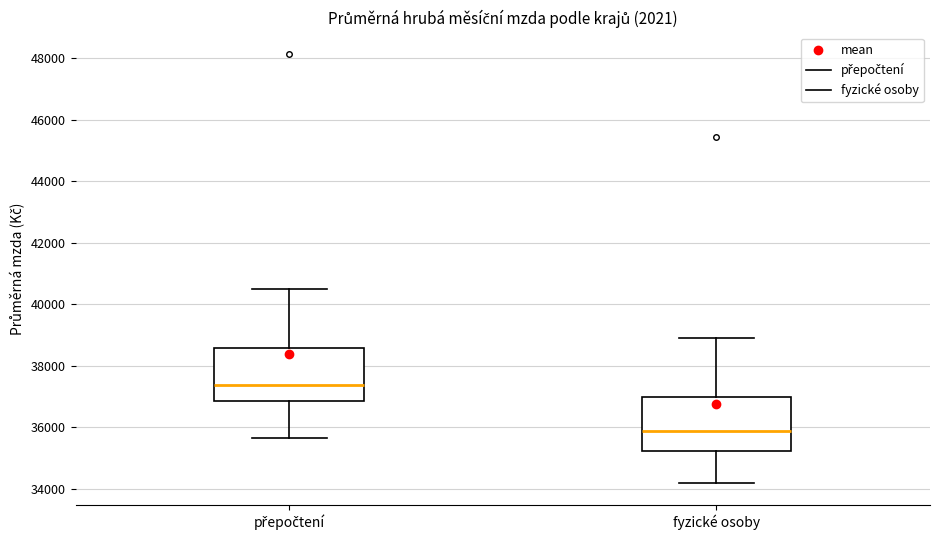

Reading left to right, transcribe this box plot: for each box, give where its median line is, the range the box spans, and where its two whiskers end, as read against the y-axis. The values are not printed on the chart, so give them approximately, as read against the axis.

přepočtení: median 37400, box 36800 to 38600, whiskers 35600 to 40600
fyzické osoby: median 35800, box 35200 to 37000, whiskers 34200 to 38800